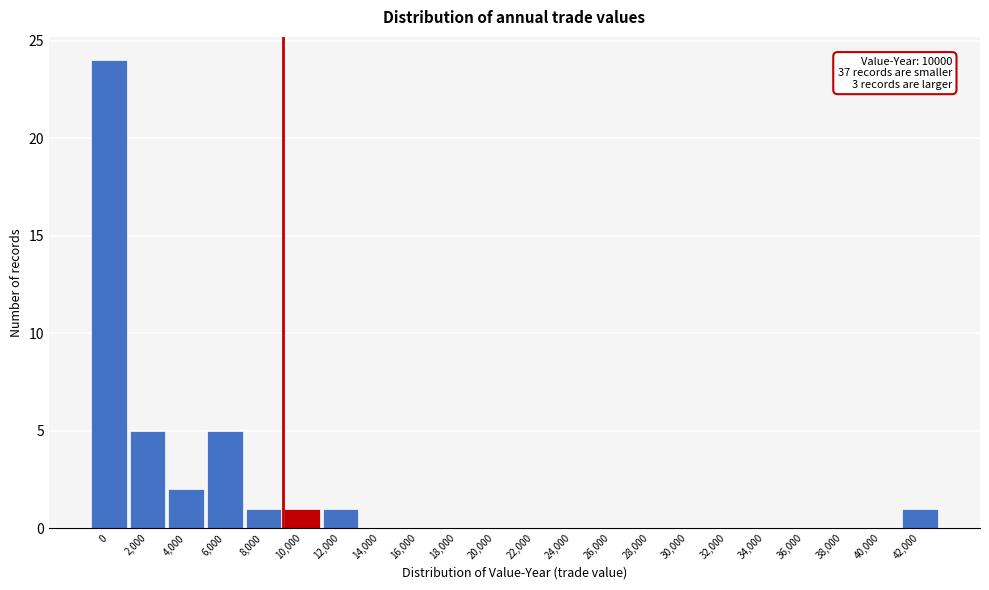

Reading right to left, extract all data points from this chart.

42,000=1	40,000=0	38,000=0	36,000=0	34,000=0	32,000=0	30,000=0	28,000=0	26,000=0	24,000=0	22,000=0	20,000=0	18,000=0	16,000=0	14,000=0	12,000=1	10,000=1	8,000=1	6,000=5	4,000=2	2,000=5	0=24